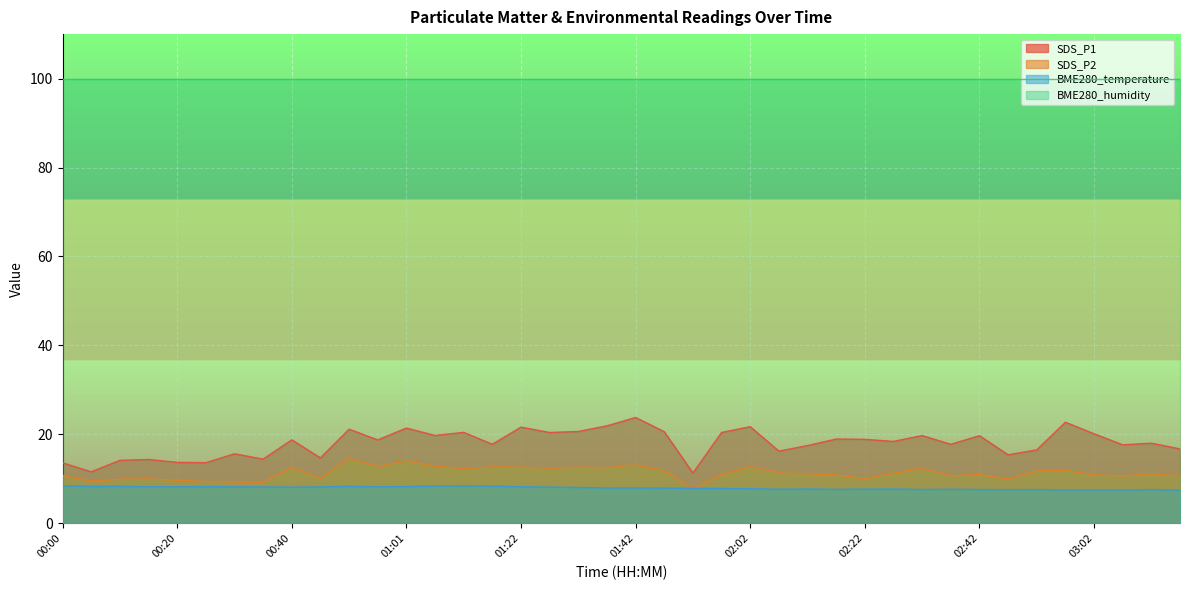

The value of SDS_P1 at 01:06 is 19.8. True or false?

True